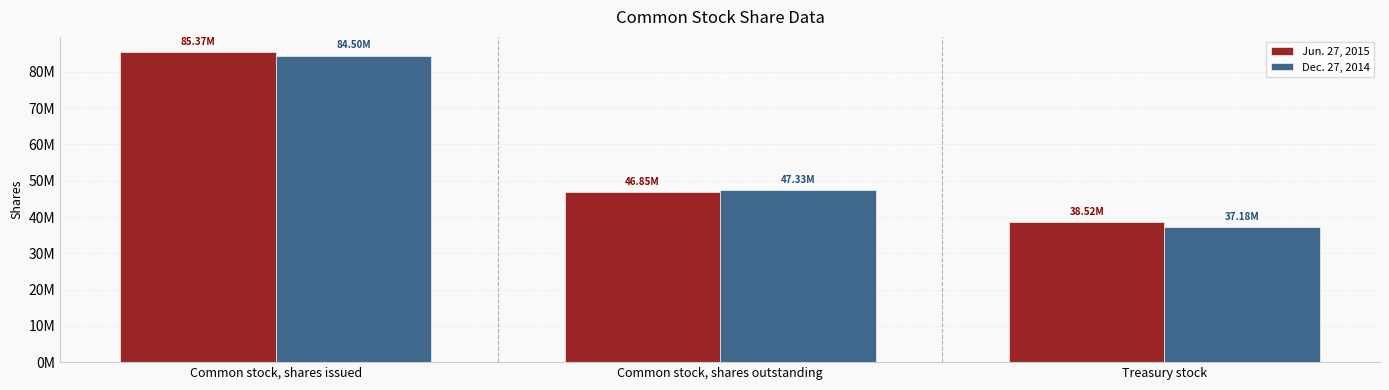

Does the chart contain stacked bars?

No